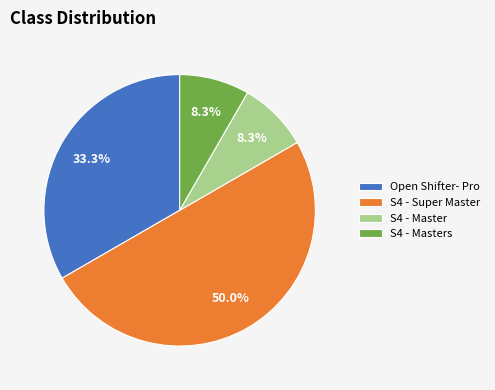

Which category has the biggest portion of the pie?

S4 - Super Master